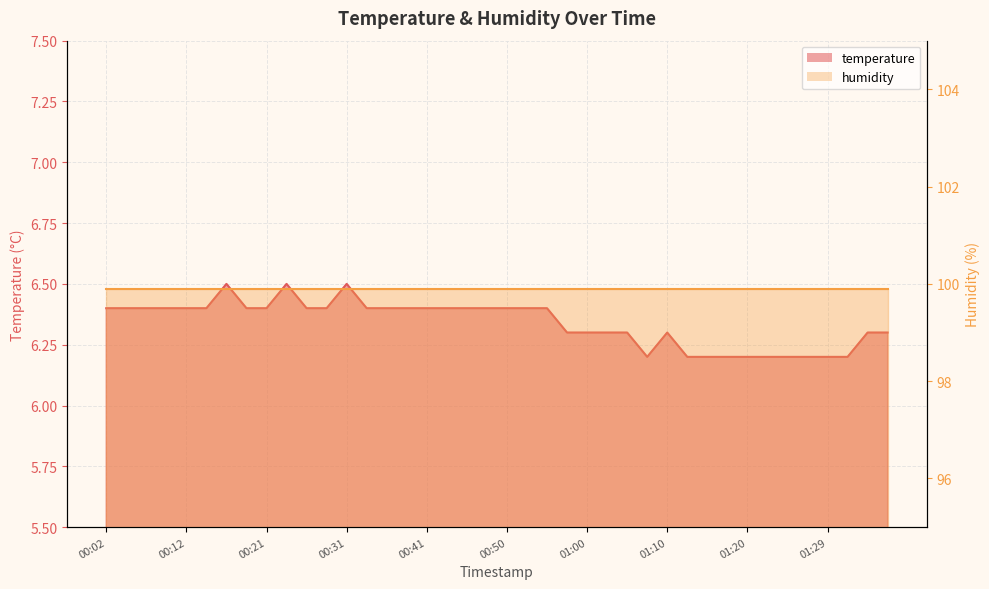

Where is the first local maximum?

00:16